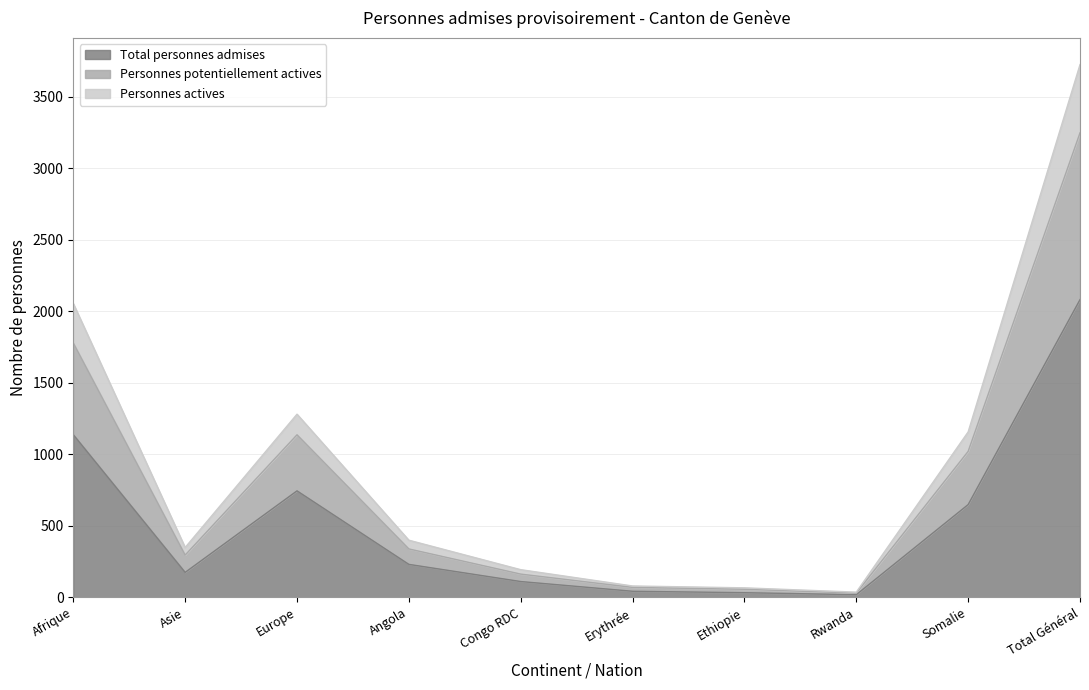

At which label is Personnes actives closest to 1638?

Afrique